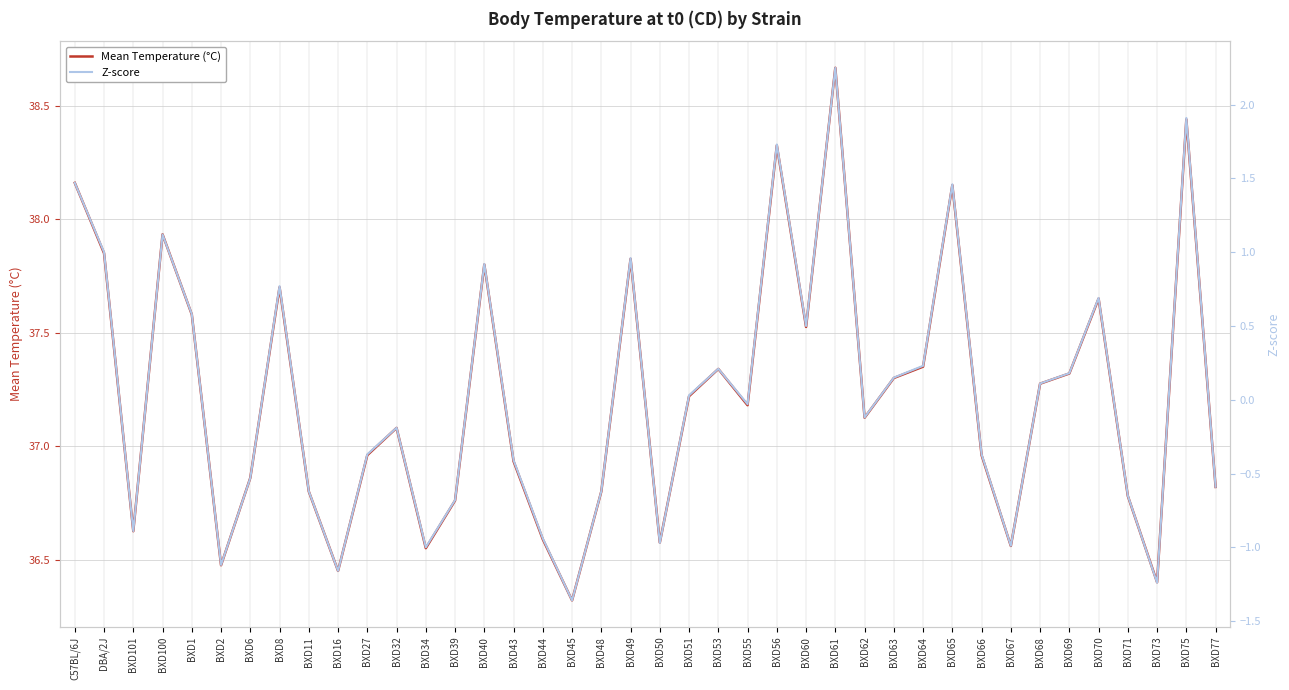

List the labels in order of Mean Temperature (°C) value, smallest first.

BXD45, BXD73, BXD16, BXD2, BXD34, BXD67, BXD50, BXD44, BXD101, BXD39, BXD71, BXD11, BXD48, BXD77, BXD6, BXD43, BXD27, BXD66, BXD32, BXD62, BXD55, BXD51, BXD68, BXD63, BXD69, BXD53, BXD64, BXD60, BXD1, BXD70, BXD8, BXD40, BXD49, DBA/2J, BXD100, BXD65, C57BL/6J, BXD56, BXD75, BXD61